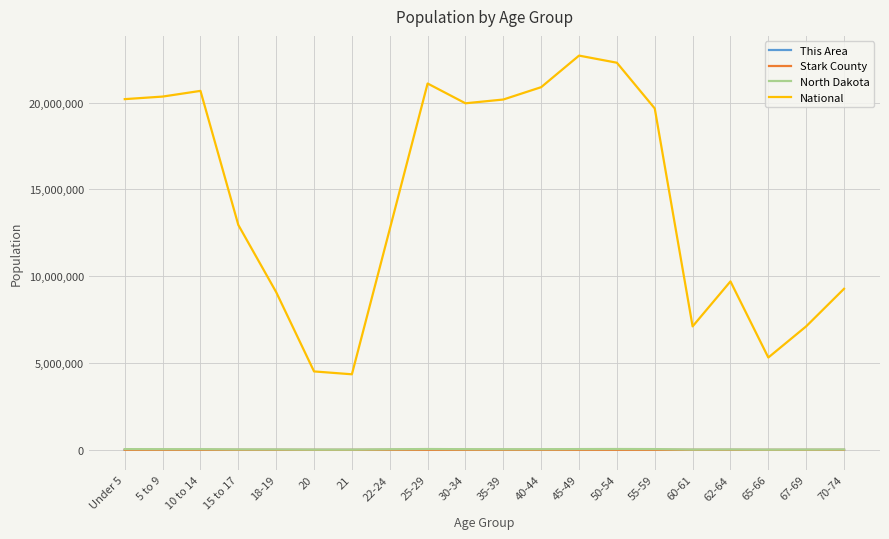

Is this an area chart (filled region under the line)?

No